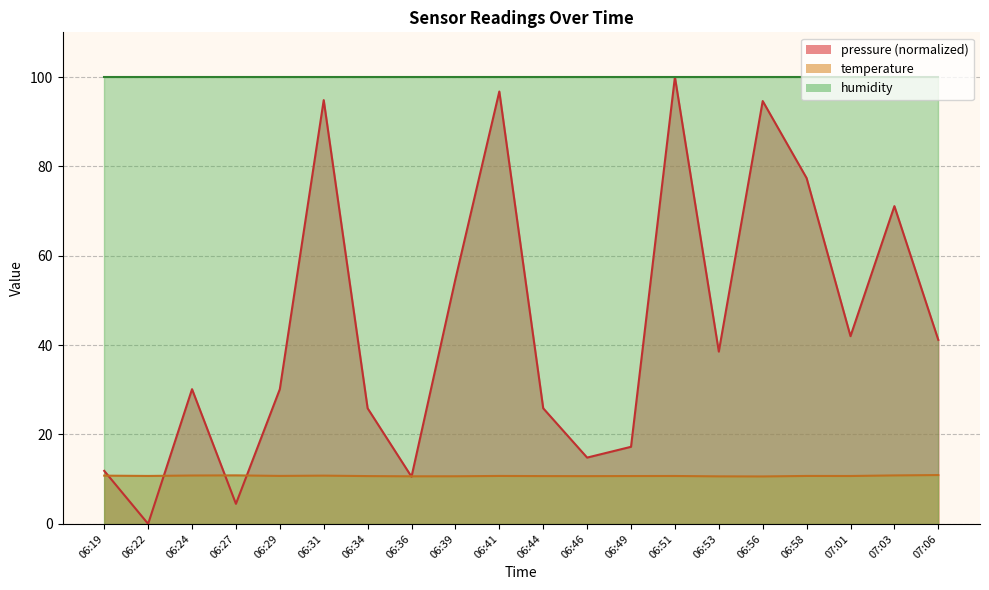

What is the approximate value of temperature at 06:44?

10.7